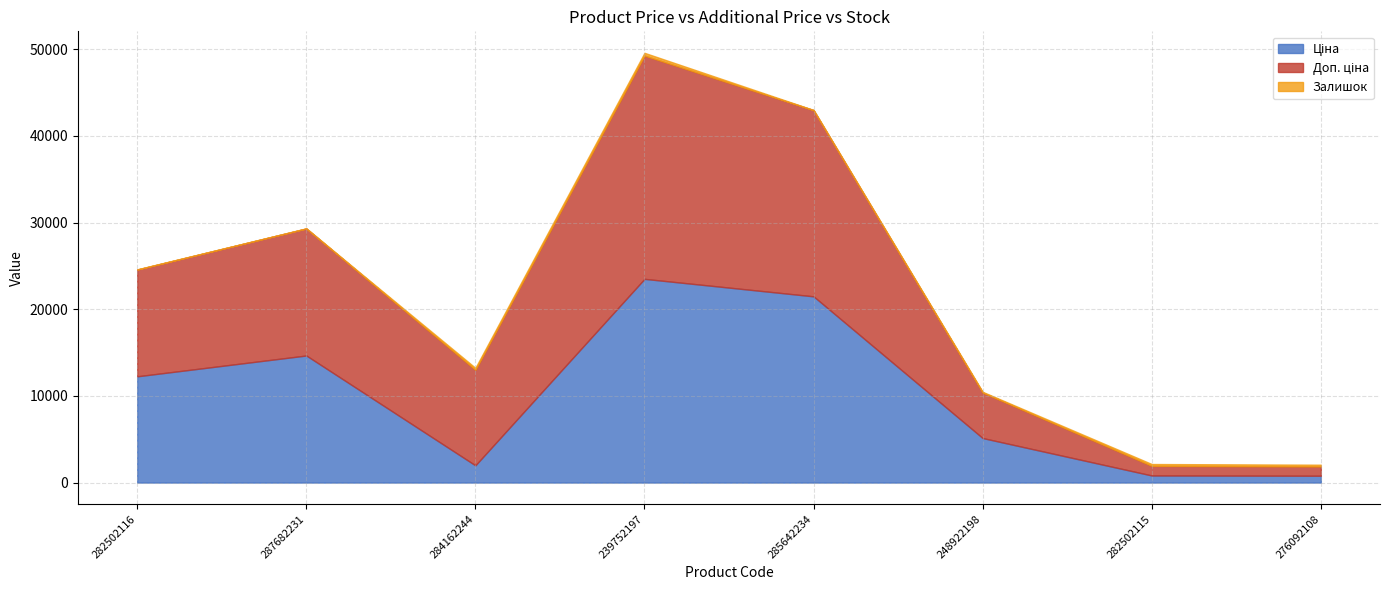

At which category is the sum across all series the highest?

239752197